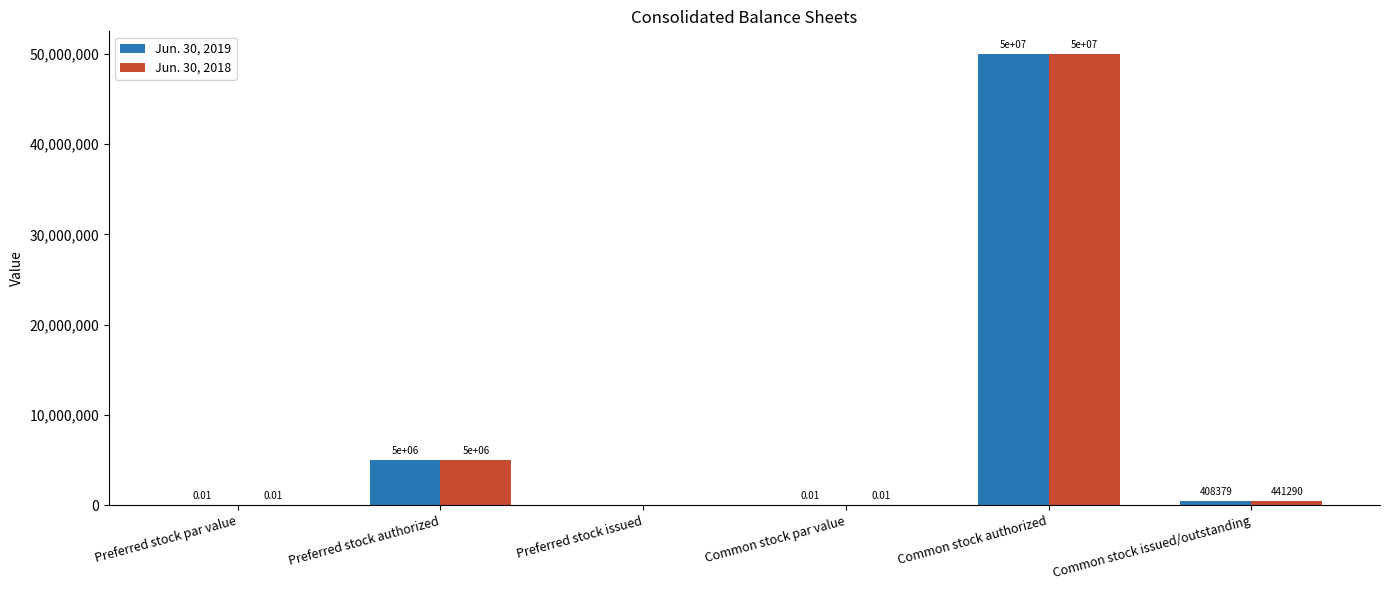

Is the value of Jun. 30, 2018 at Common stock authorized greater than the value of Jun. 30, 2019 at Common stock issued/outstanding?

Yes